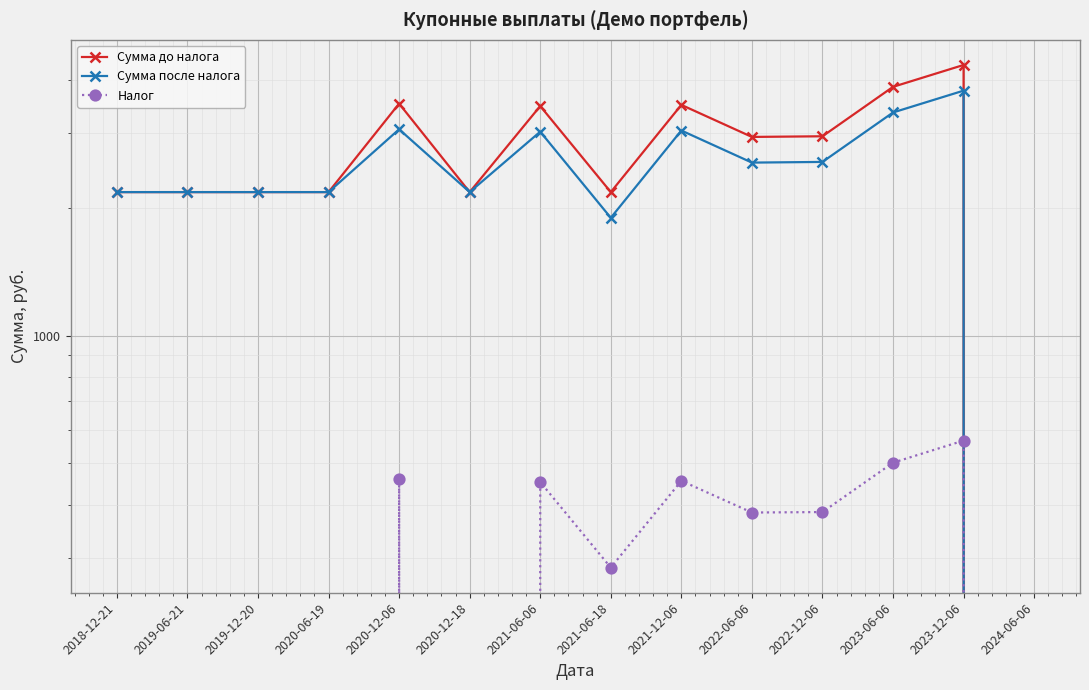

At 2019-12-20, list the series in order from smallest to largest.

Налог, Сумма до налога, Сумма после налога